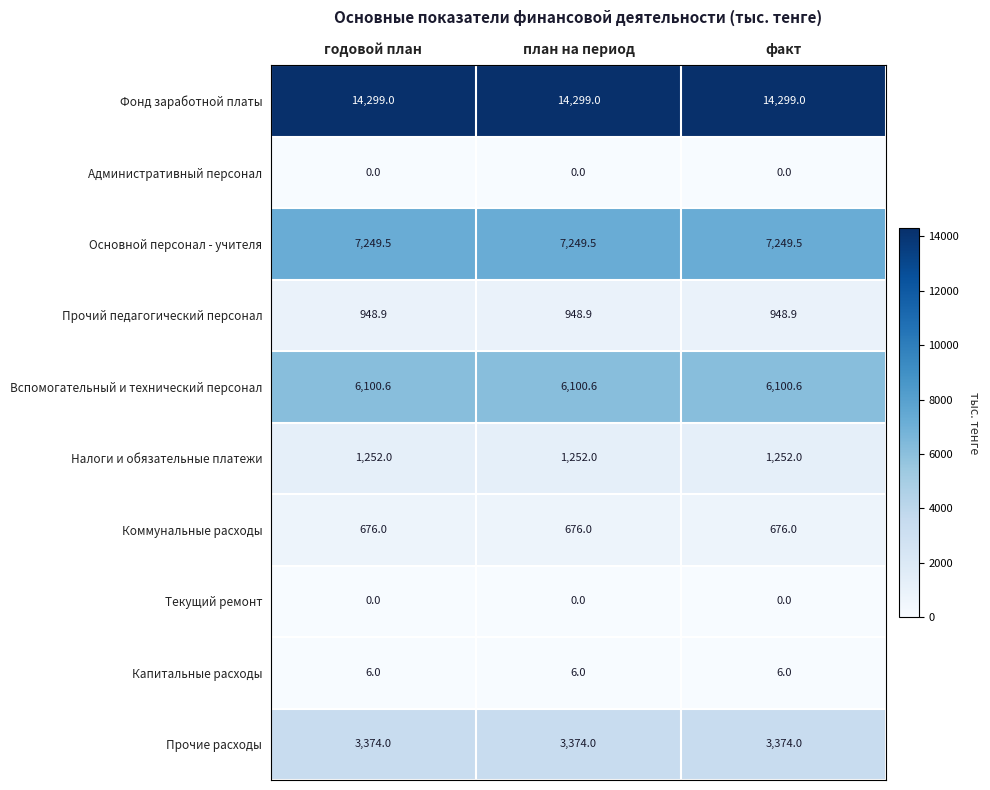

What is the lowest value of the Фонд заработной платы series?

14299.0